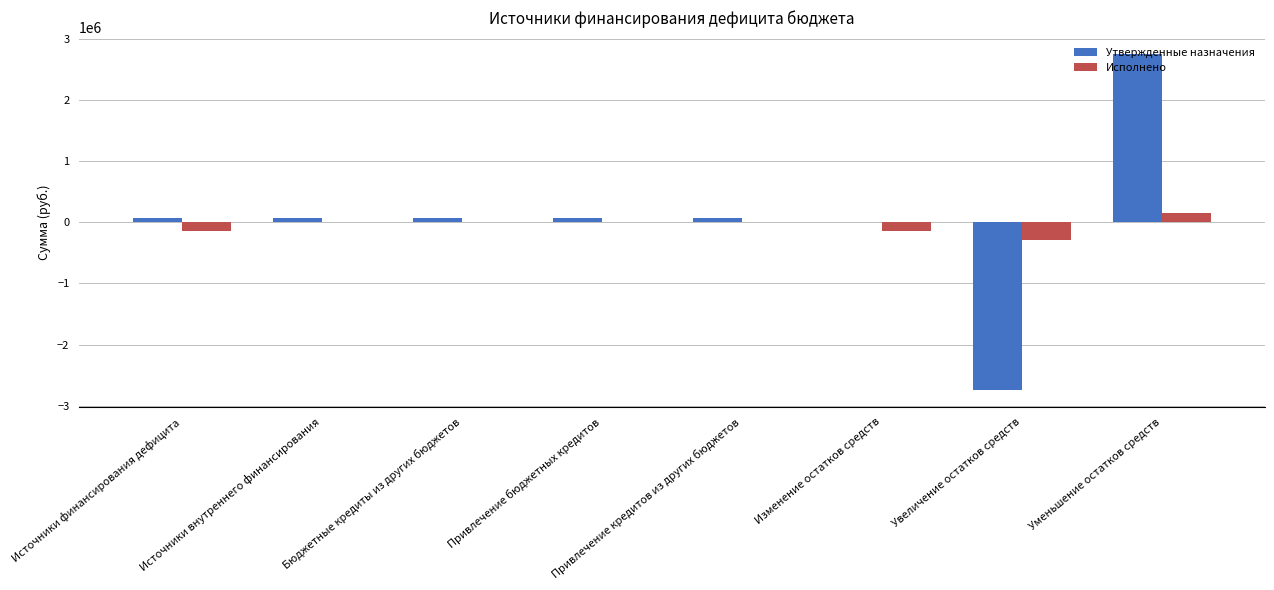

At which category does the chart reach its peak across all series?

Уменьшение остатков средств